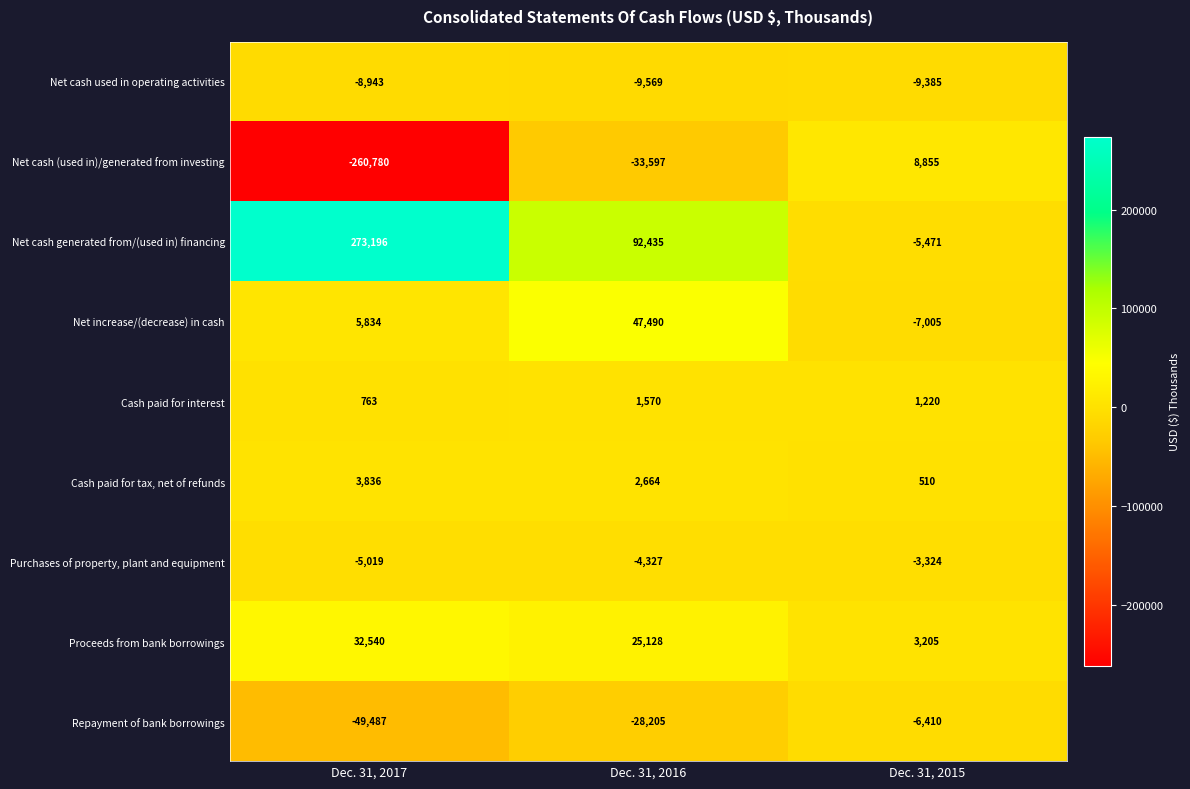

The Proceeds from bank borrowings series shows 48016 at Dec. 31, 2017. True or false?

False